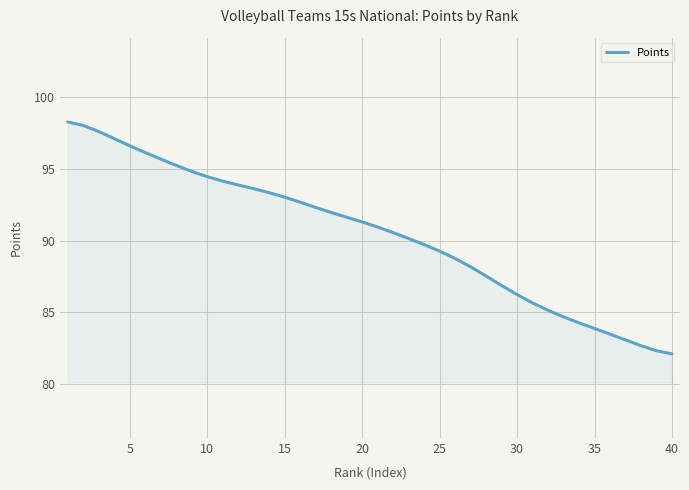

What is the difference between the maximum and minimum values?

16.2